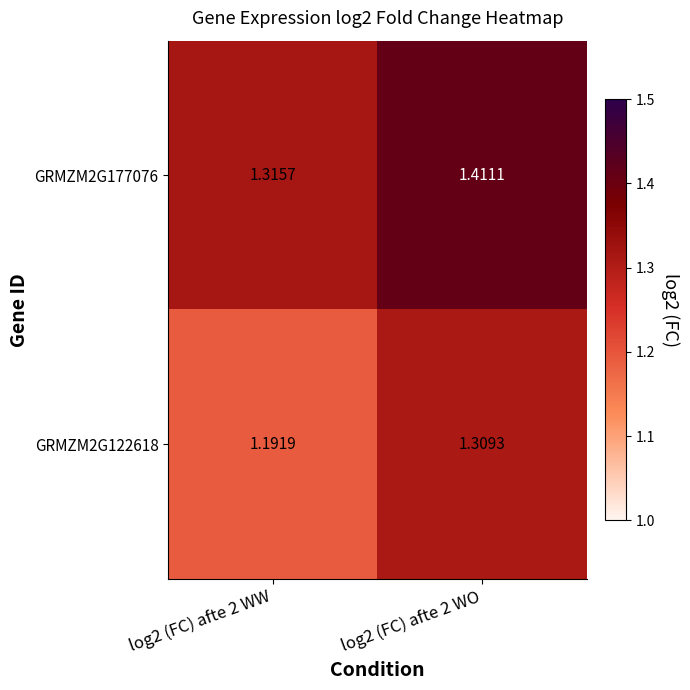

Is the value of GRMZM2G122618 at log2 (FC) afte 2 WW greater than the value of GRMZM2G177076 at log2 (FC) afte 2 WO?

No